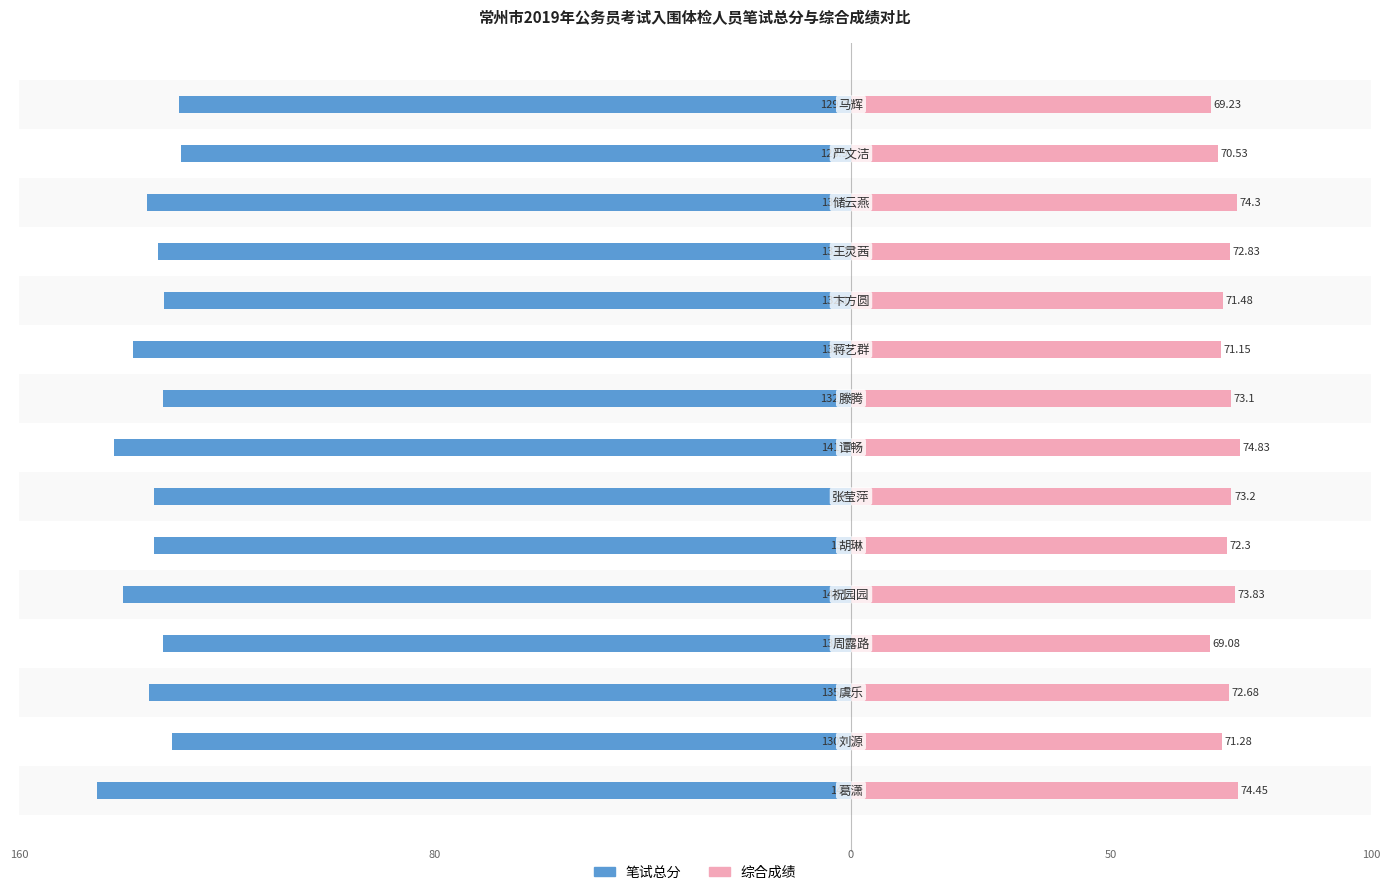

What is the average value of the 笔试总分 series?

-134.8